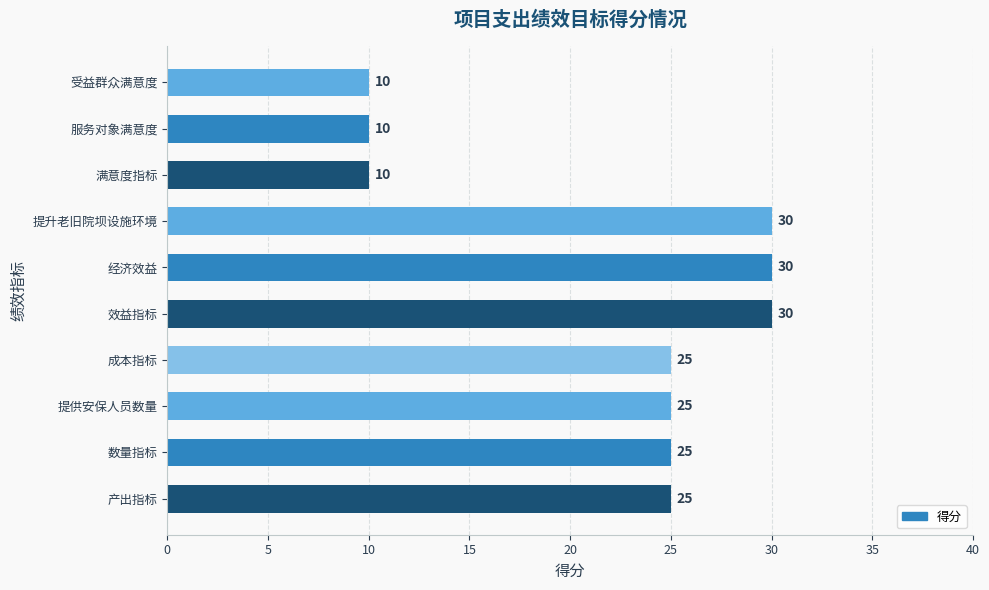

How many data points are less than 25?

3